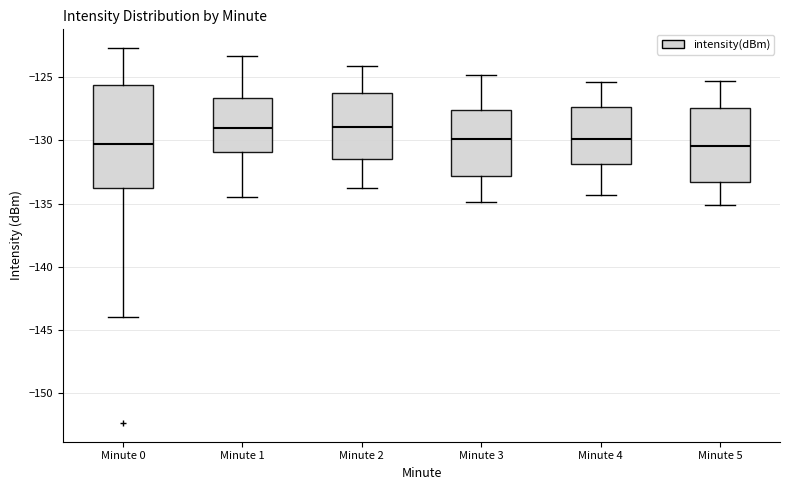

Reading left to right, read every box against the y-axis: the position of its median line, the range the box covers, and the ends of its whiskers. The values are not printed on the chart, so give them approximately, as read against the axis.

Minute 0: median -130.5, box -134.0 to -125.5, whiskers -144.0 to -122.5
Minute 1: median -129.0, box -131.0 to -126.5, whiskers -134.5 to -123.5
Minute 2: median -129.0, box -131.5 to -126.5, whiskers -134.0 to -124.0
Minute 3: median -130.0, box -133.0 to -127.5, whiskers -135.0 to -125.0
Minute 4: median -130.0, box -132.0 to -127.5, whiskers -134.5 to -125.5
Minute 5: median -130.5, box -133.5 to -127.5, whiskers -135.0 to -125.5